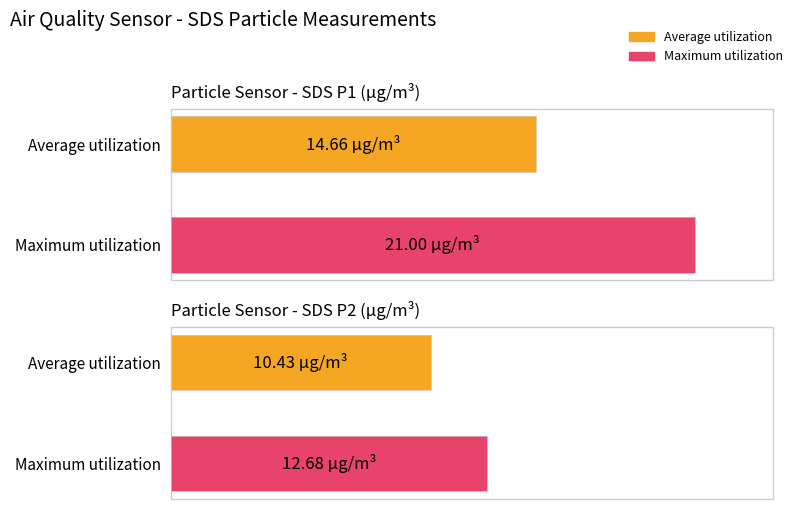

List the labels in order of Maximum utilization value, largest first.

SDS_P1, SDS_P2